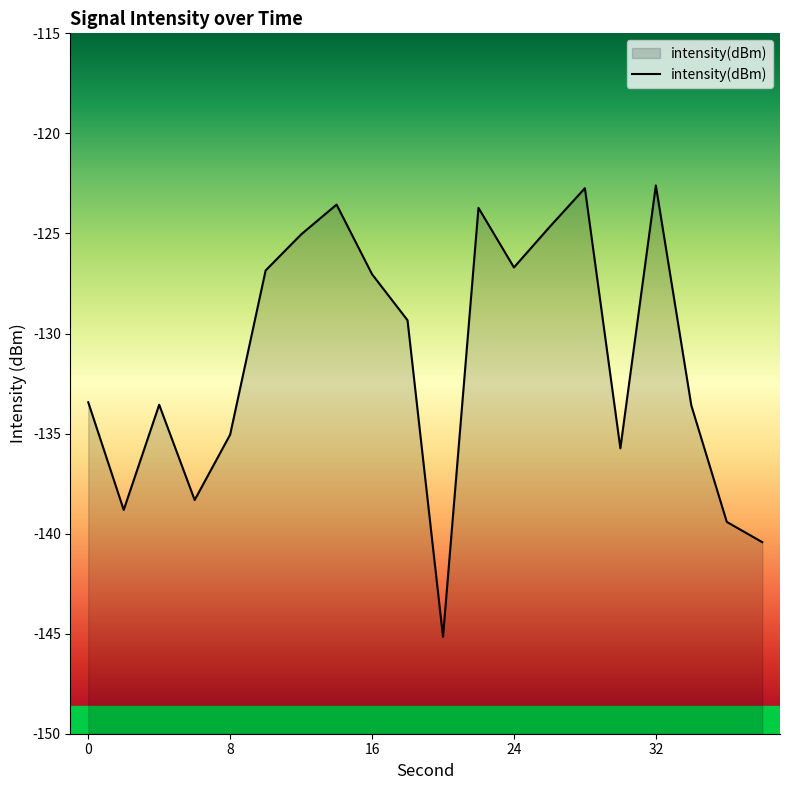

The value at 8 is -84.3. True or false?

False